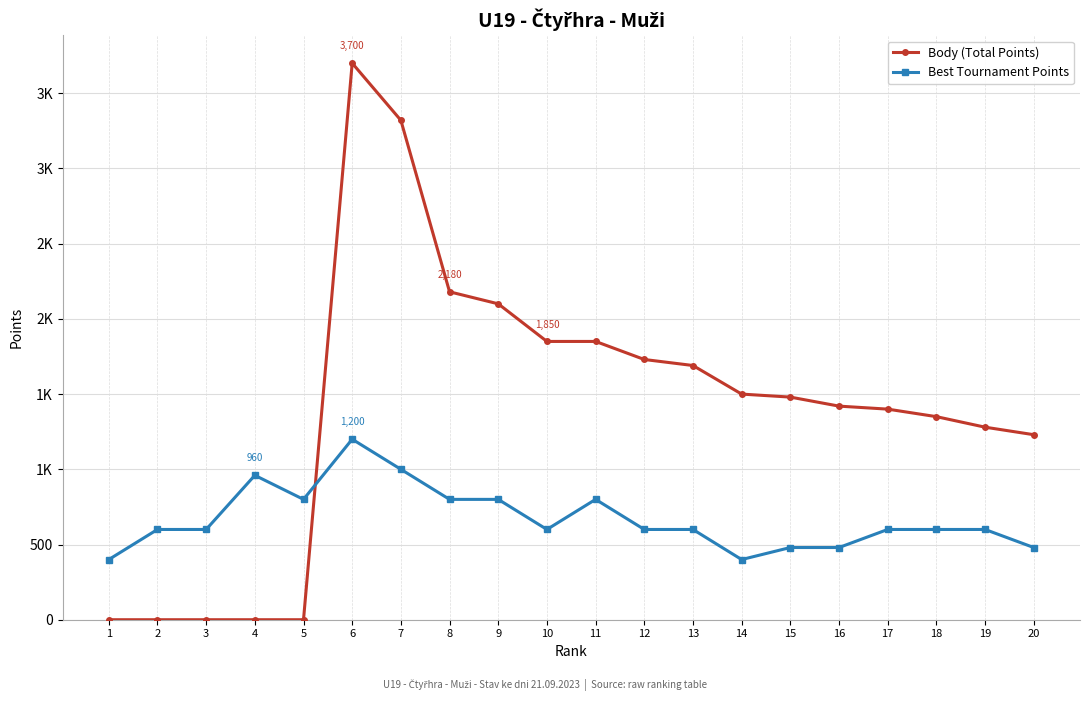

Reading left to right, list all the values displayed in this chart.

Body (Total Points): 1=0	2=0	3=0	4=0	5=0	6=3700	7=3320	8=2180	9=2100	10=1850	11=1850	12=1730	13=1690	14=1500	15=1480	16=1420	17=1400	18=1350	19=1280	20=1230
Best Tournament Points: 1=400	2=600	3=600	4=960	5=800	6=1200	7=1000	8=800	9=800	10=600	11=800	12=600	13=600	14=400	15=480	16=480	17=600	18=600	19=600	20=480